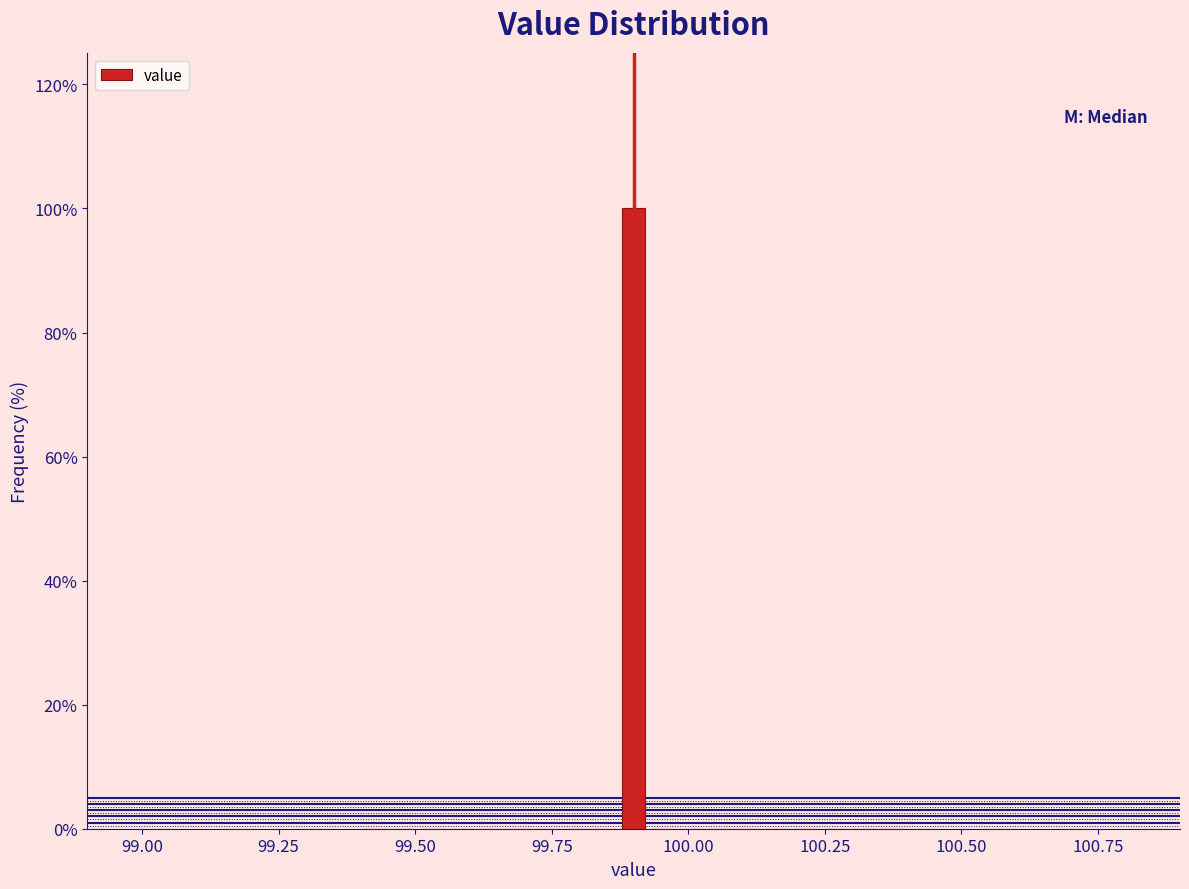

Around what value on the x-axis is the tallest bar? Give the approximate position of its centre, as read against the axis.

99.90